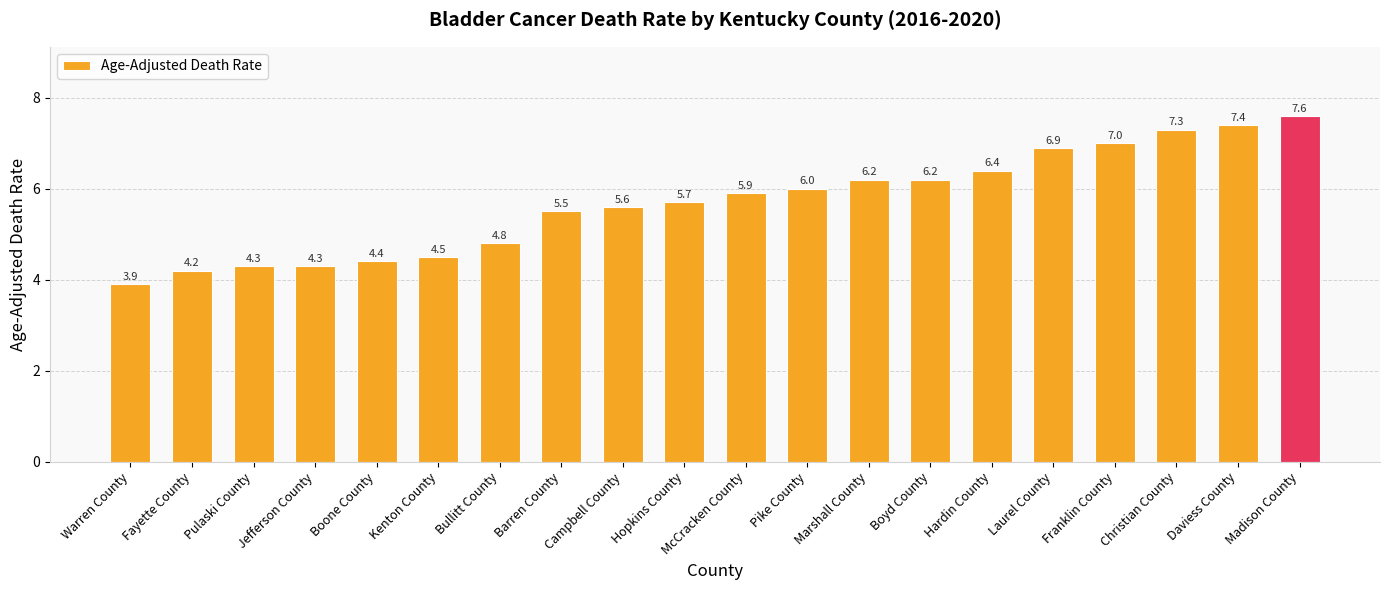

Approximately how many times larger is the value at Daviess County compared to Pike County?

1.2